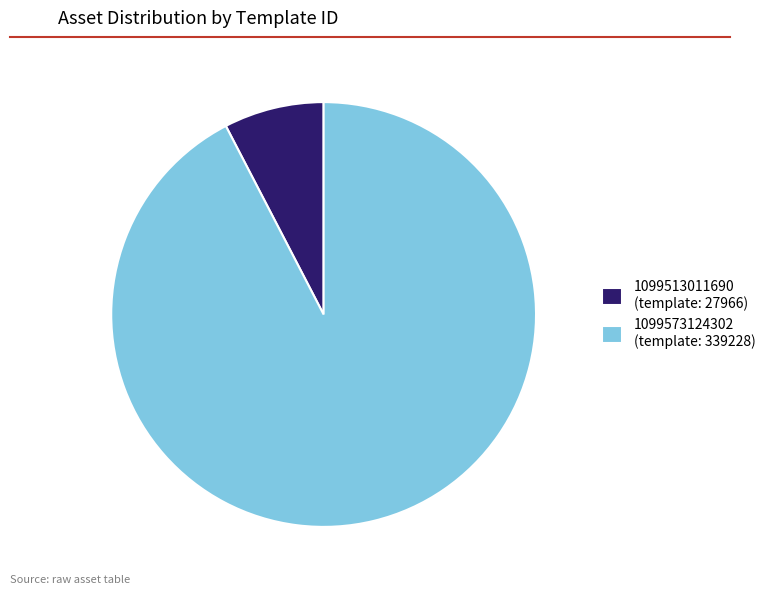

What is the smallest slice in the pie chart?

1099513011690